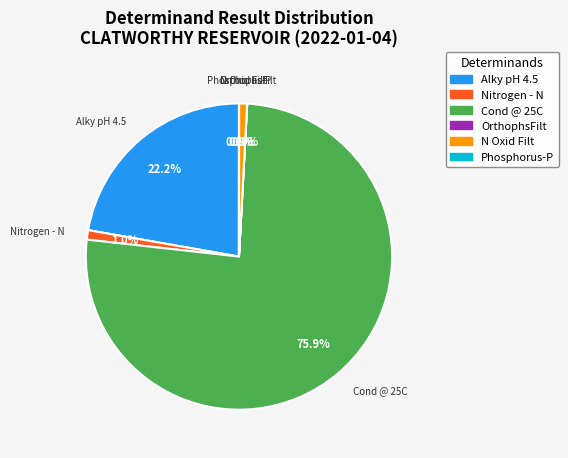

To the nearest percent, what is the average slice percentage?

17%